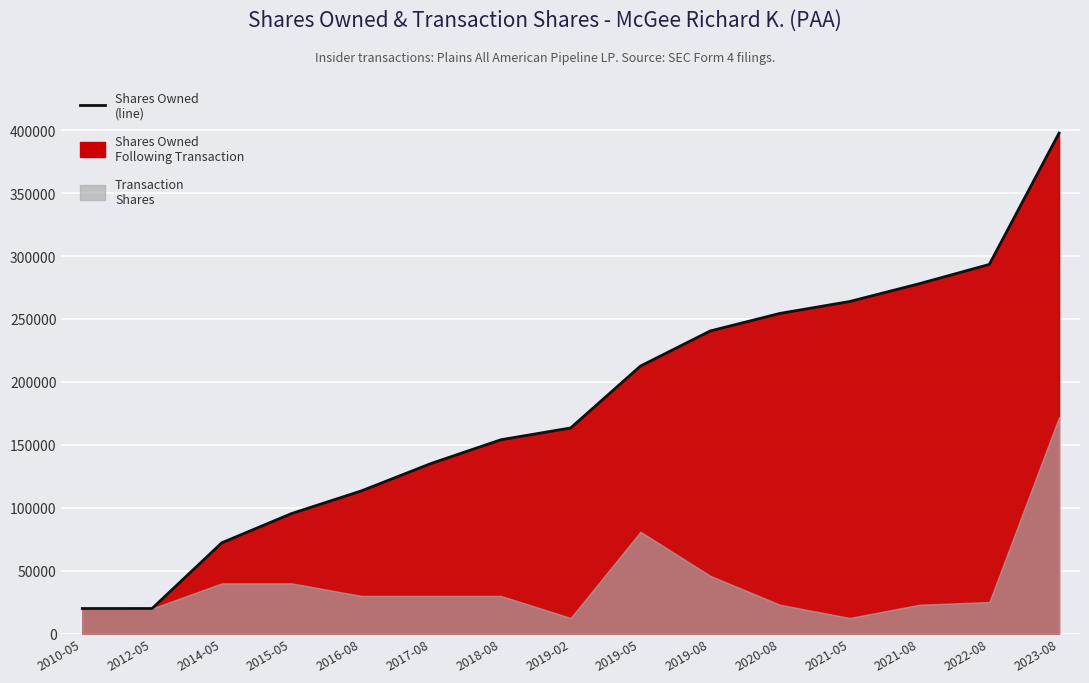

Rank the categories by value from lowest to highest.

2010-05, 2012-05, 2014-05, 2015-05, 2016-08, 2017-08, 2018-08, 2019-02, 2019-05, 2019-08, 2020-08, 2021-05, 2021-08, 2022-08, 2023-08